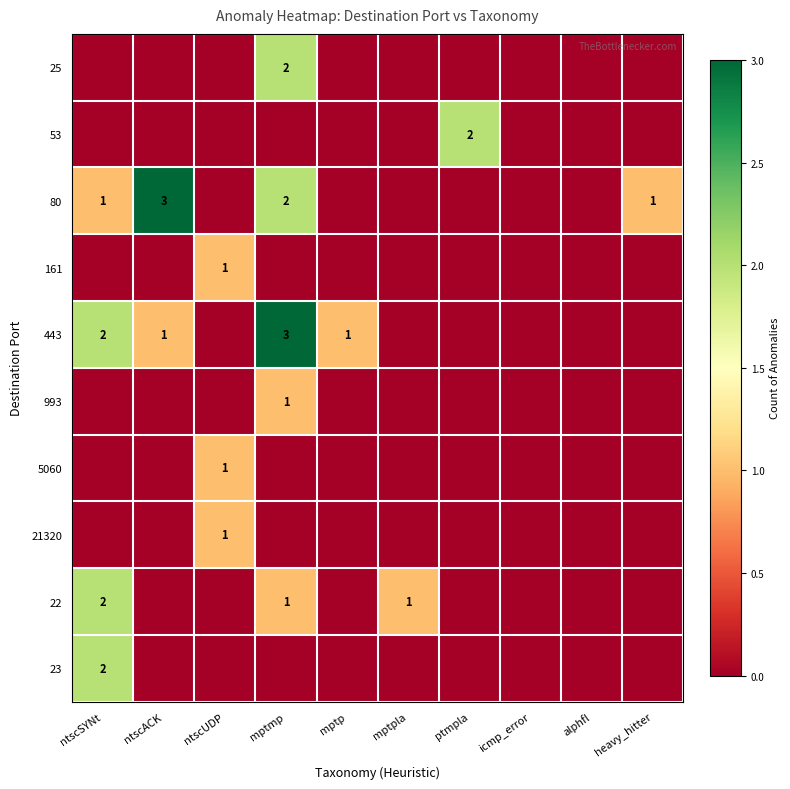

The value of 22 at ntscSYNt is 2. True or false?

True